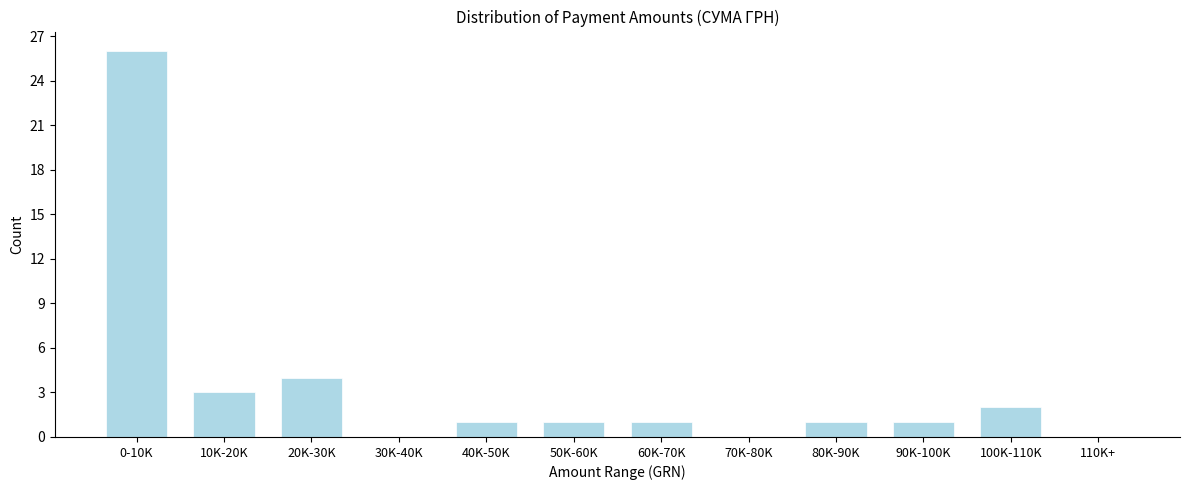

Reading left to right, what are all the values shown in this chart?

0-10K=26	10K-20K=3	20K-30K=4	30K-40K=0	40K-50K=1	50K-60K=1	60K-70K=1	70K-80K=0	80K-90K=1	90K-100K=1	100K-110K=2	110K+=0